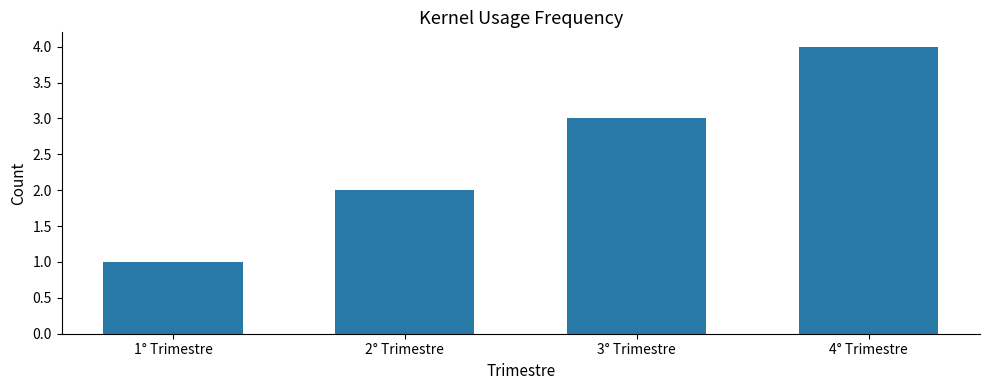

The value at 1° Trimestre is 1. True or false?

True